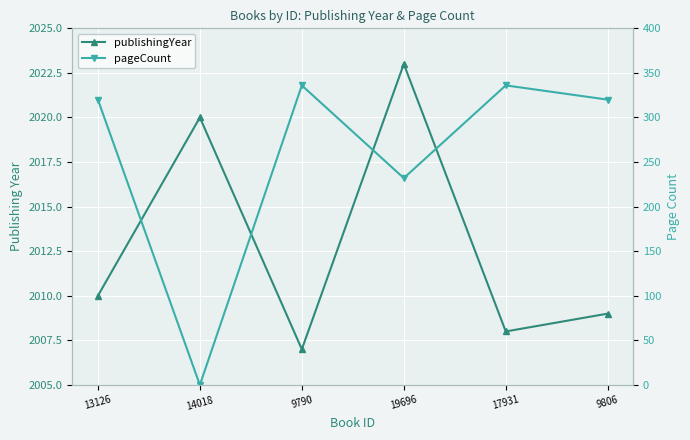

What is the value of the publishingYear point at the 6th from the left?

2009